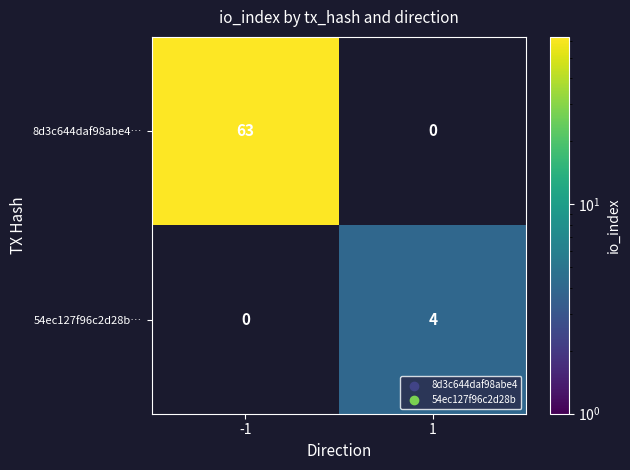

What is the sum of the 8d3c644daf98abe4… values at 1 and -1?

63